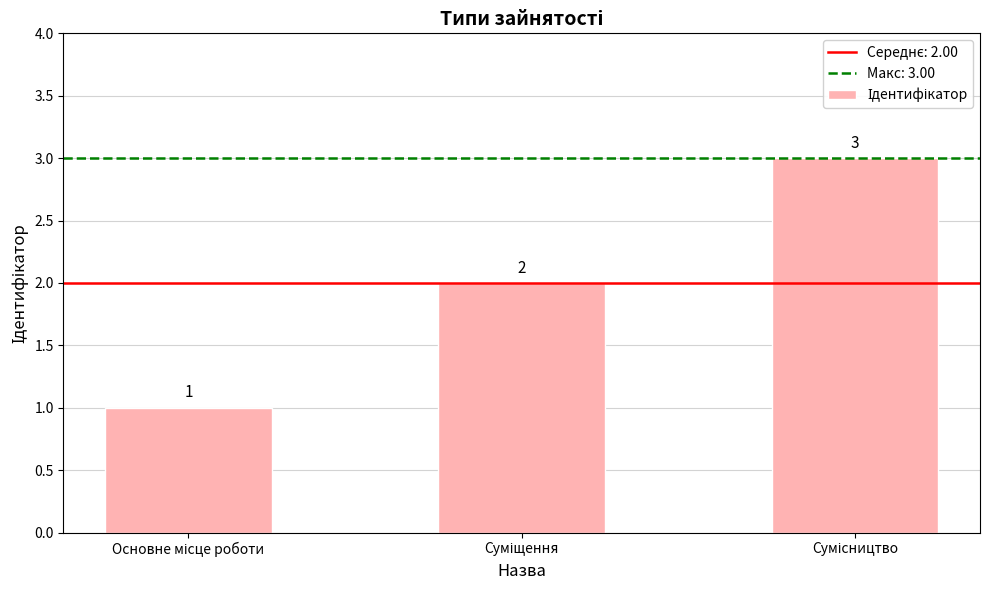

What is the sum of all values?

6